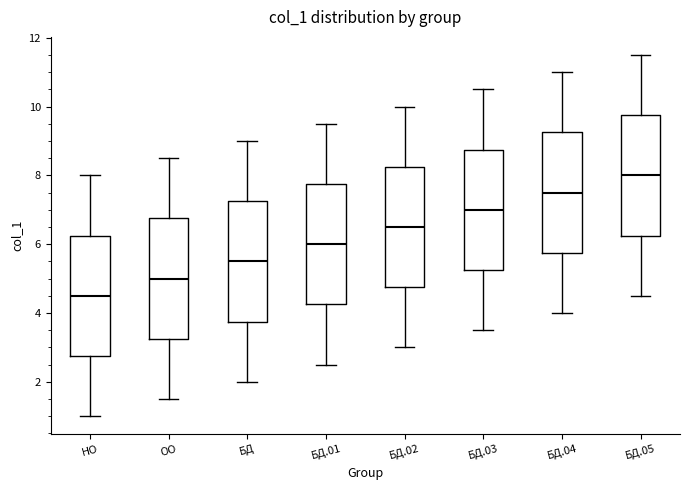

Reading left to right, transcribe this box plot: for each box, give where its median line is, the range the box spans, and where its two whiskers end, as read against the y-axis. The values are not printed on the chart, so give them approximately, as read against the axis.

НО: median 4.6, box 2.8 to 6.2, whiskers 1.0 to 8.0
ОО: median 5.0, box 3.2 to 6.8, whiskers 1.6 to 8.6
БД: median 5.6, box 3.8 to 7.2, whiskers 2.0 to 9.0
БД.01: median 6.0, box 4.2 to 7.8, whiskers 2.6 to 9.6
БД.02: median 6.6, box 4.8 to 8.2, whiskers 3.0 to 10.0
БД.03: median 7.0, box 5.2 to 8.8, whiskers 3.6 to 10.6
БД.04: median 7.6, box 5.8 to 9.2, whiskers 4.0 to 11.0
БД.05: median 8.0, box 6.2 to 9.8, whiskers 4.6 to 11.6